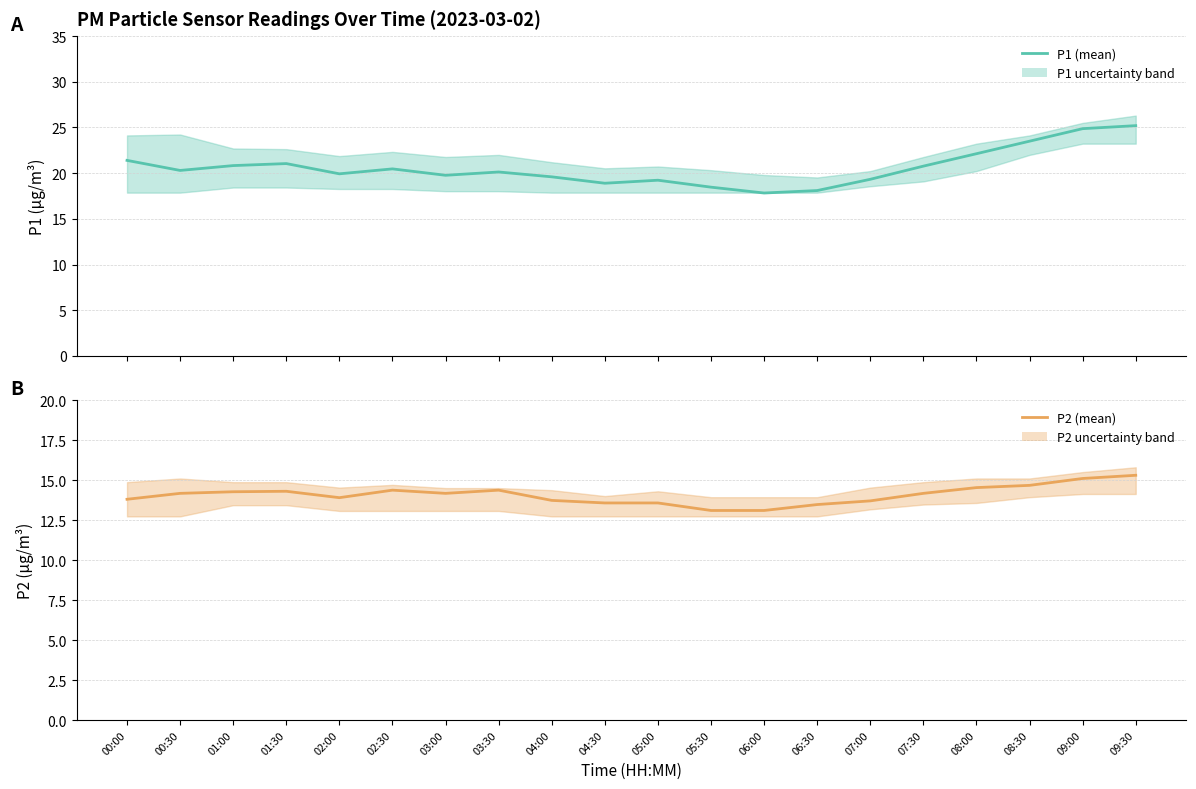

What is the spread (max minus min) of values at 02:30?

6.1